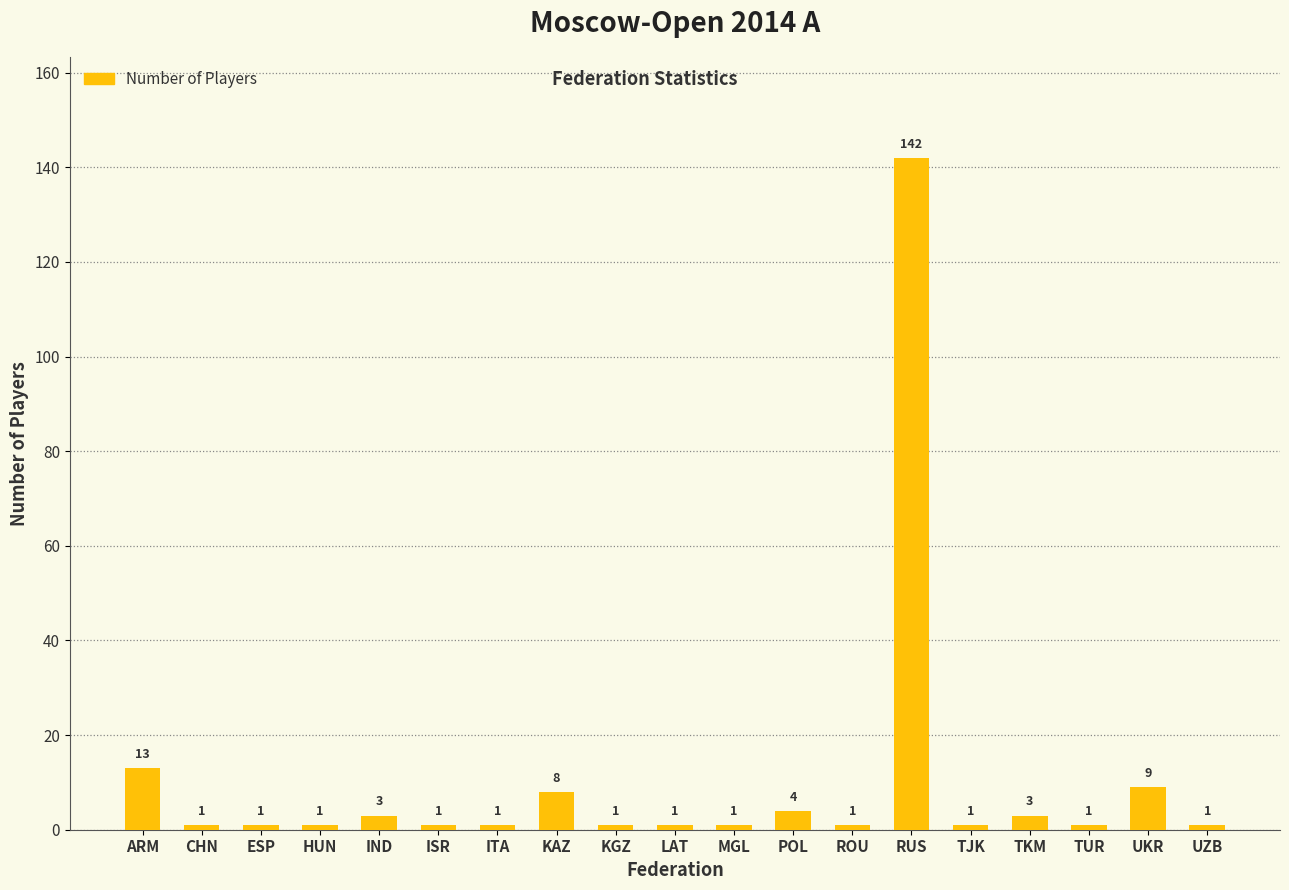

The chart shows a value of 1 at LAT. True or false?

True